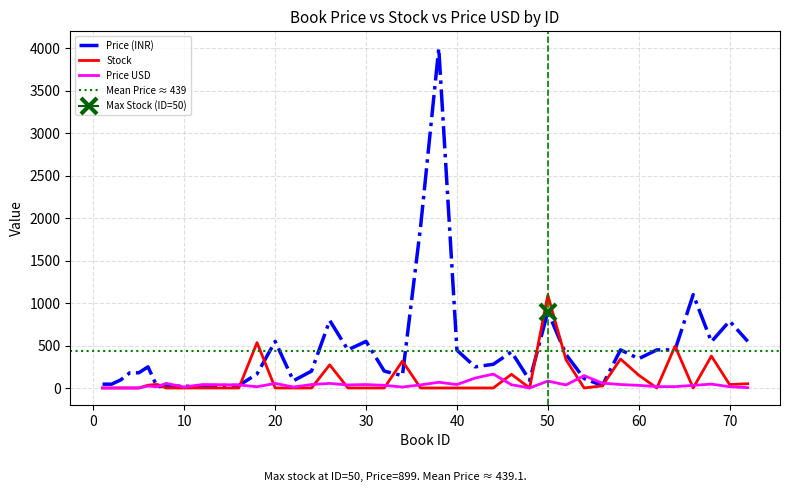

Where does the Price USD series first go above 35?

8